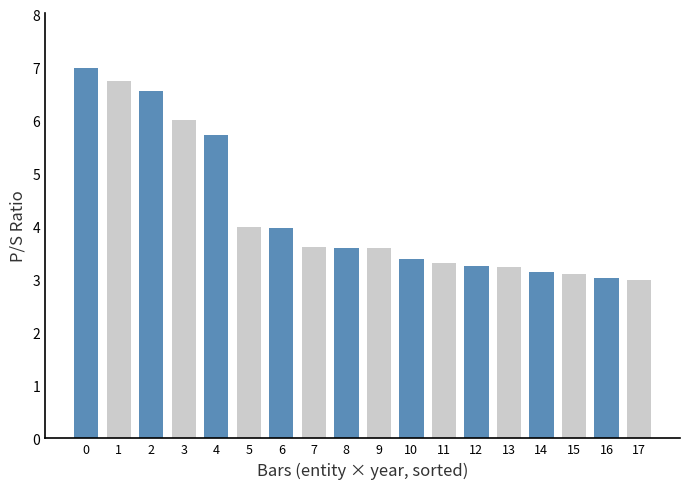

Is the value of PepsiCo Inc. at 2019-12-31 greater than the value of Alimentos, bebidas y tabaco at 2022-12-31?

No